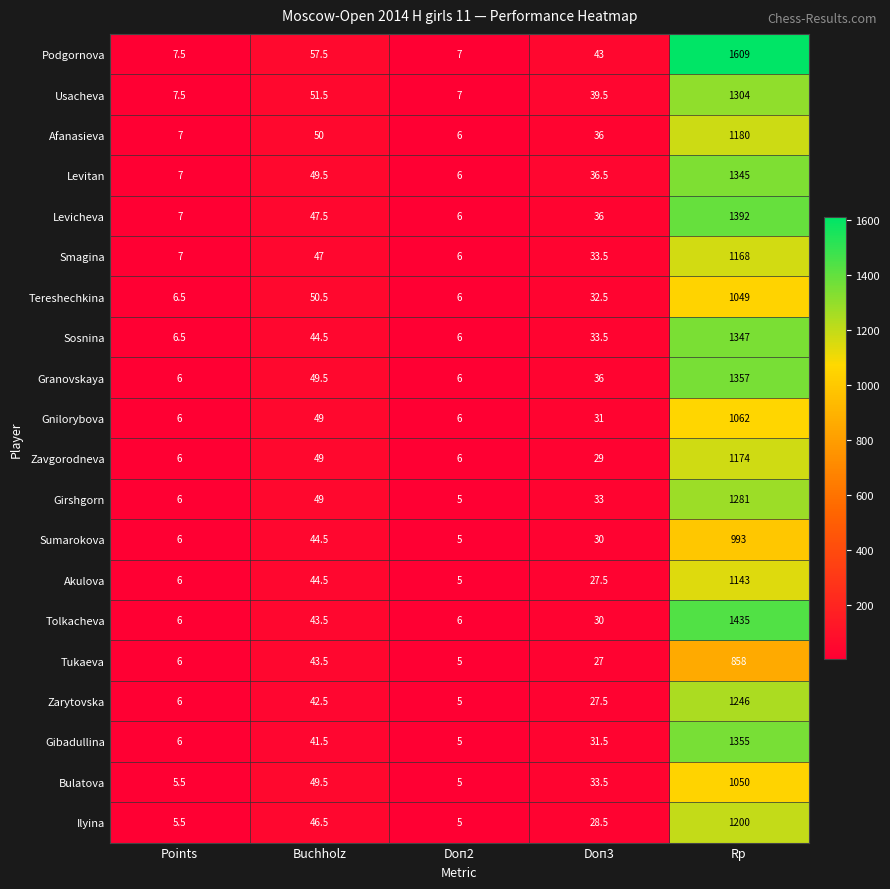

At which category does the chart reach its minimum across all series?

Doп2